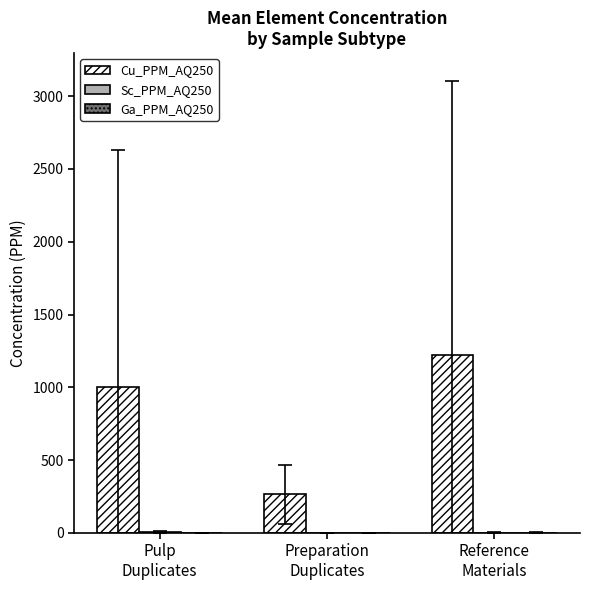

Which series has the largest total across all categories?

Cu_PPM_AQ250